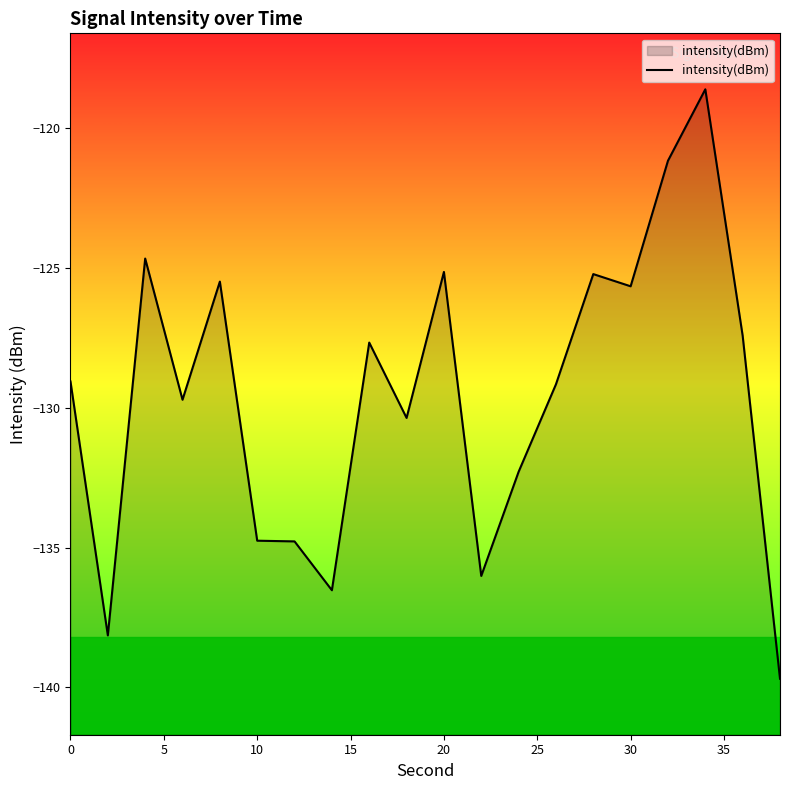

True or false: the data has more than 2 interior local peaks.

True